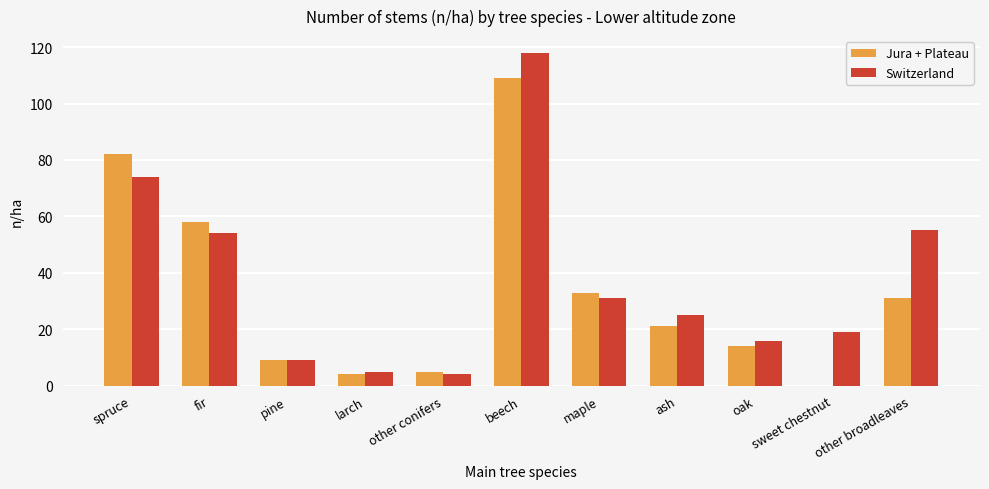

What is the total value across all series at ash?

46